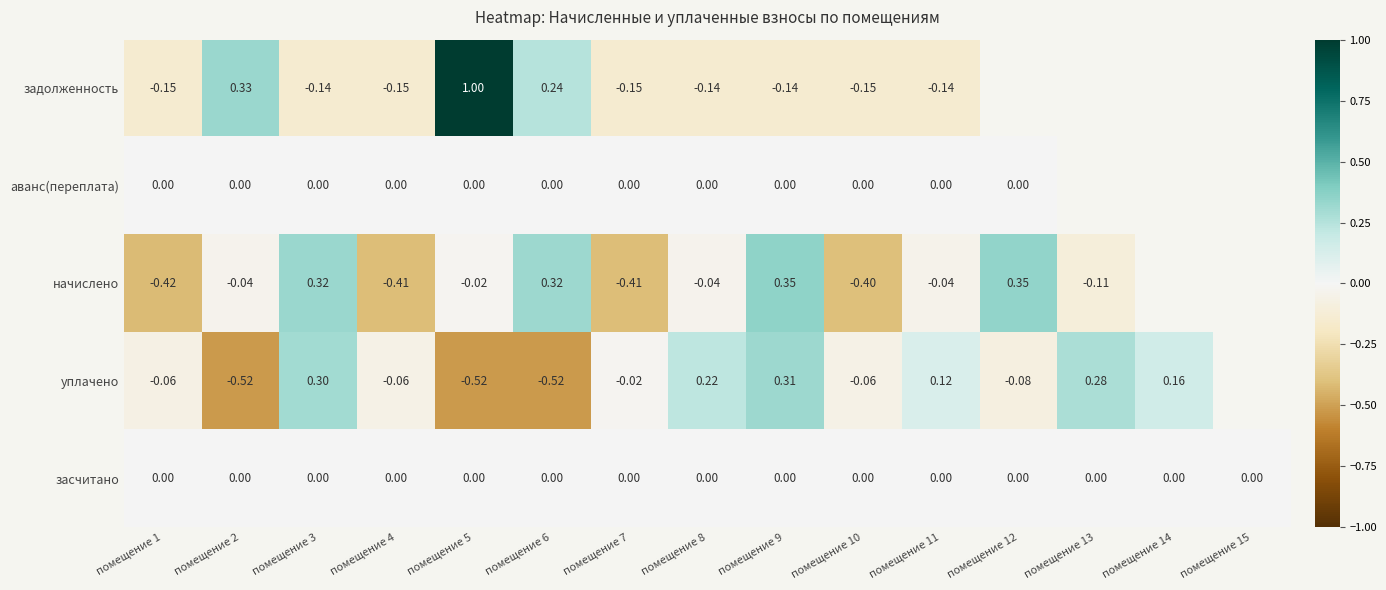

Which series changed the most between помещение 1 and помещение 8?

начислено